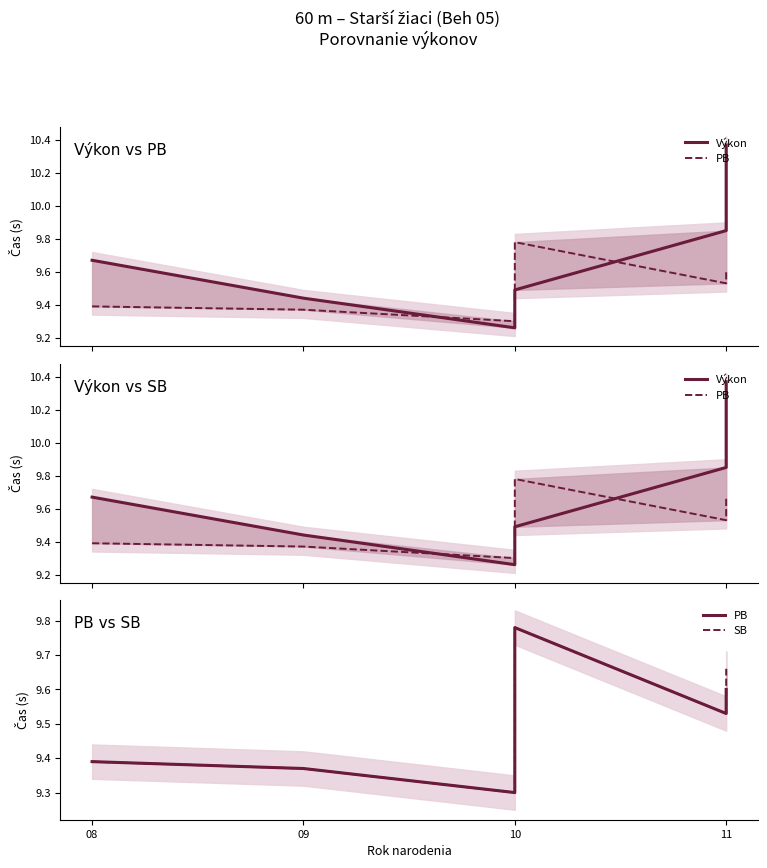

True or false: PB and SB cross at least once.

False